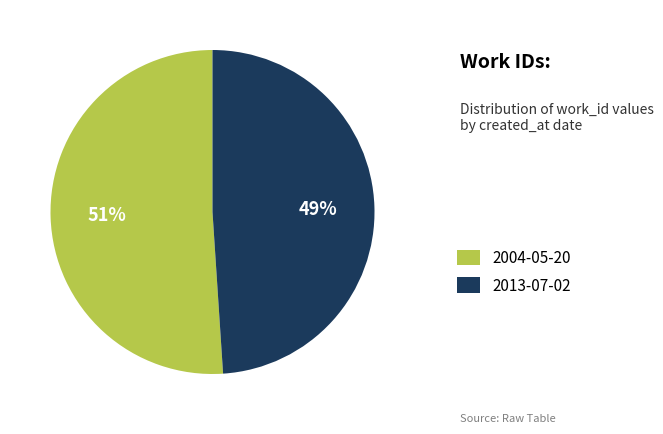

Is there any slice that represents more than half of the pie?

Yes